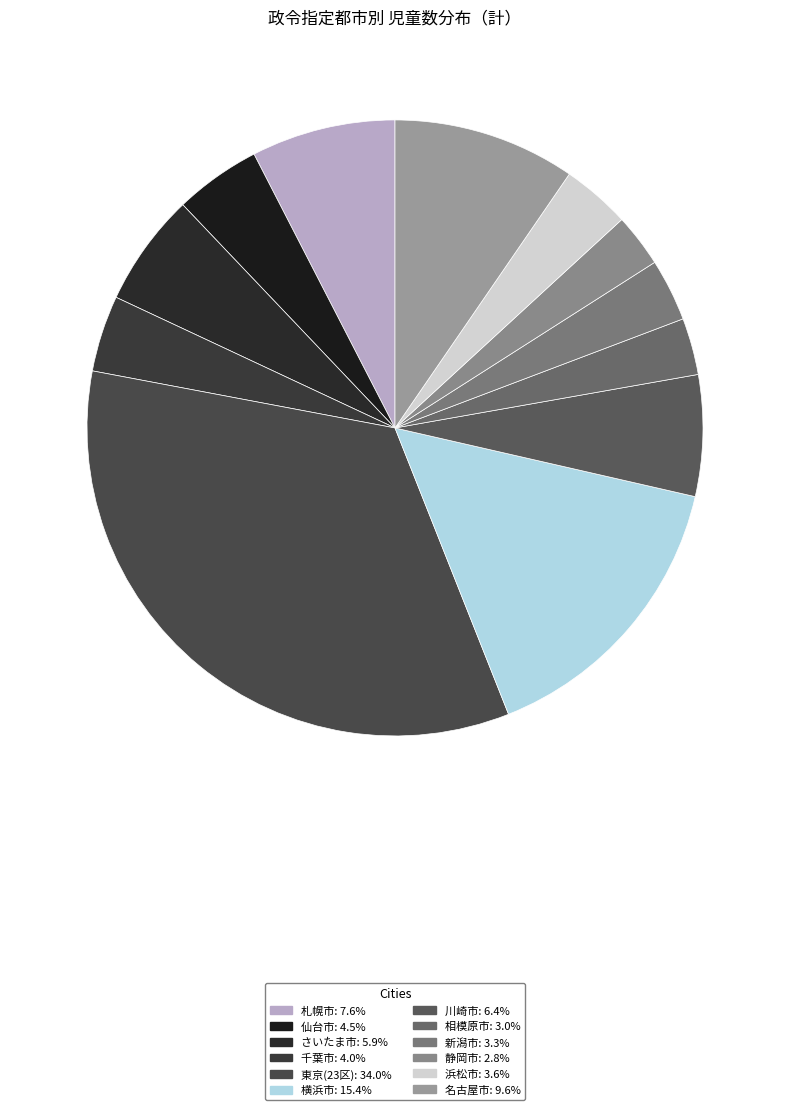

Is it true that 浜松市 is 4% of the pie?

True